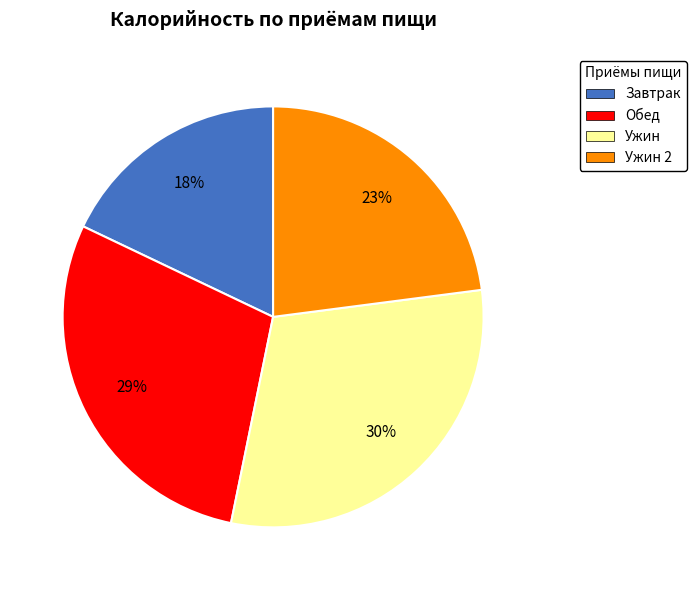

To the nearest percent, what percentage of the pie is Ужин?

30%